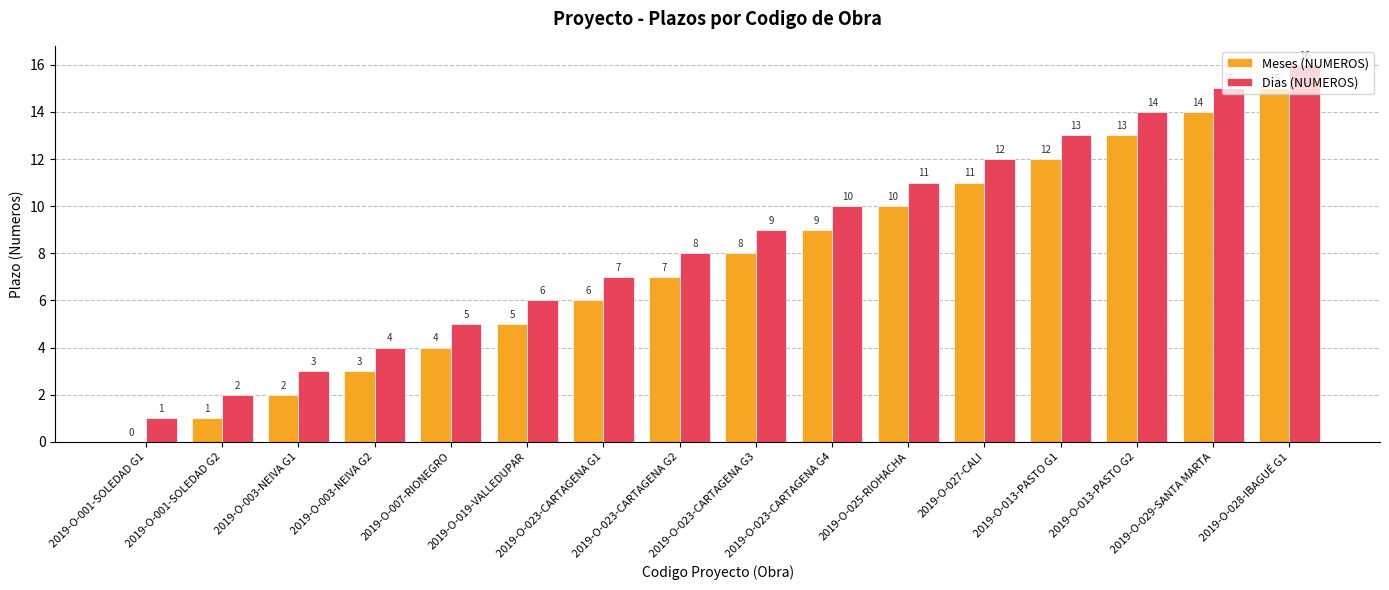

What is the difference between the Meses (NUMEROS) values at 2019-O-003-NEIVA G2 and 2019-O-001-SOLEDAD G2?

2